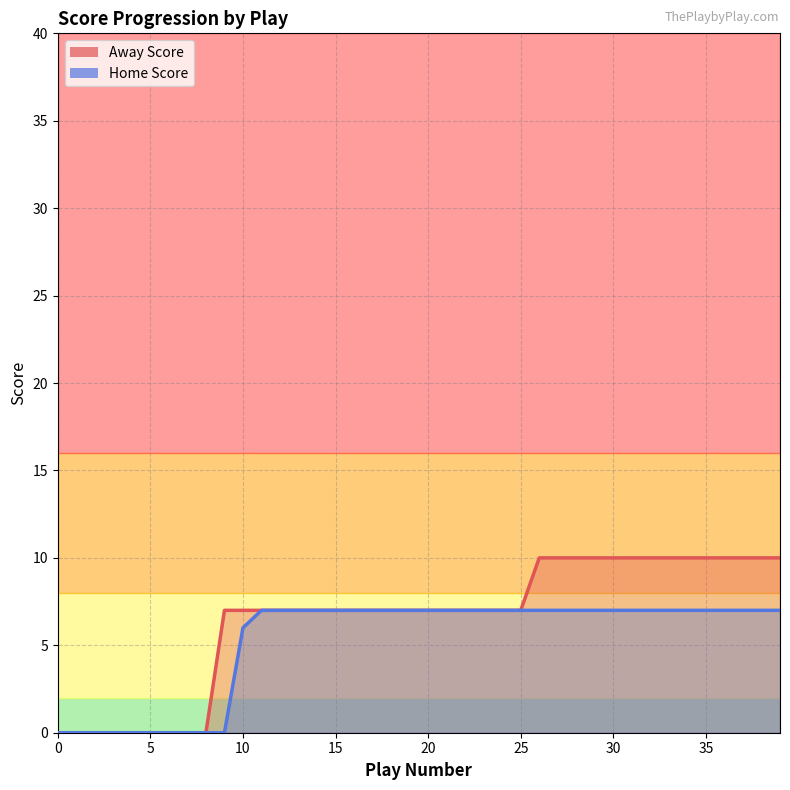

At which label does Away Score reach its peak?

26